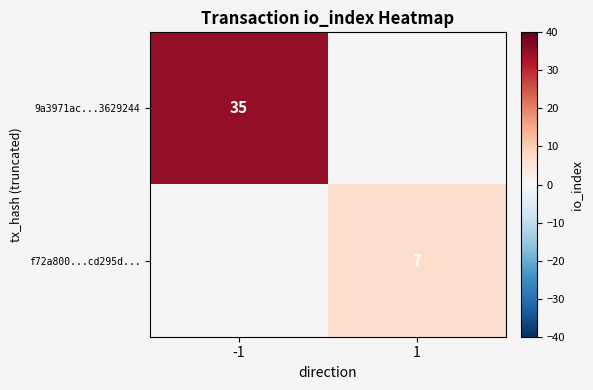

Is the value of f72a800...cd295d... at 1 greater than the value of 9a3971ac...3629244 at -1?

No